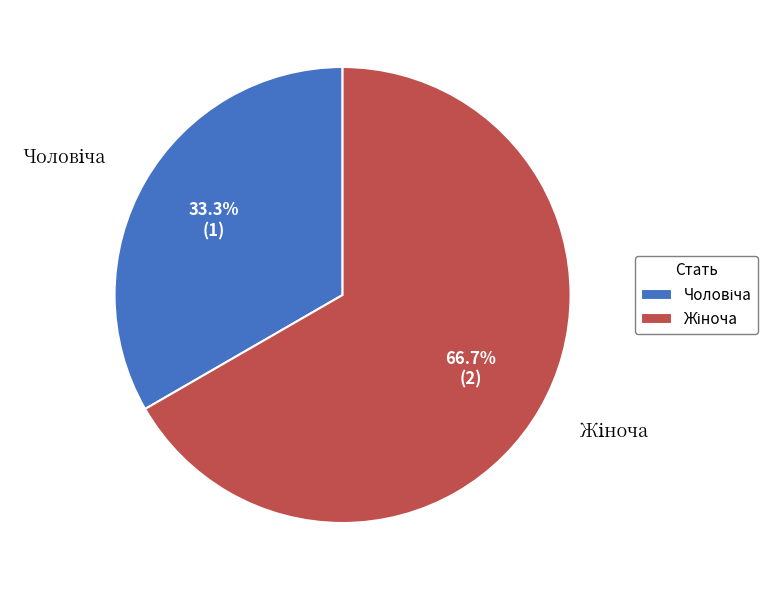

Does any single category account for the majority?

Yes